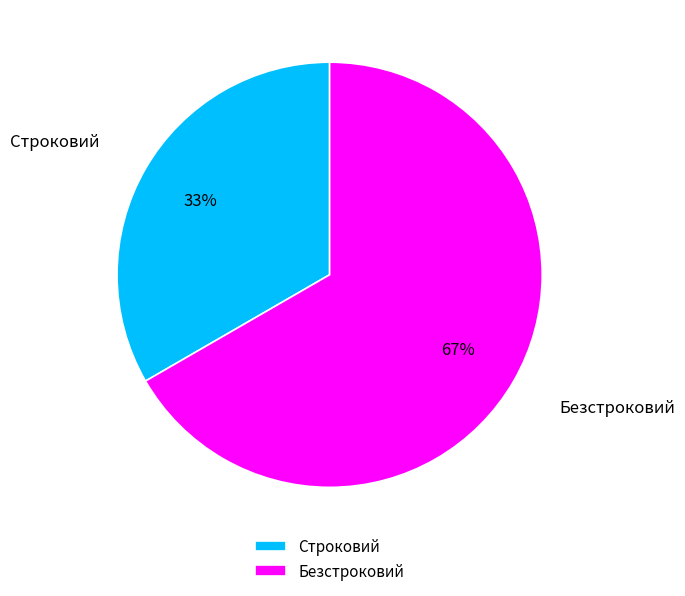

What percentage is the Безстроковий slice, to the nearest percent?

67%